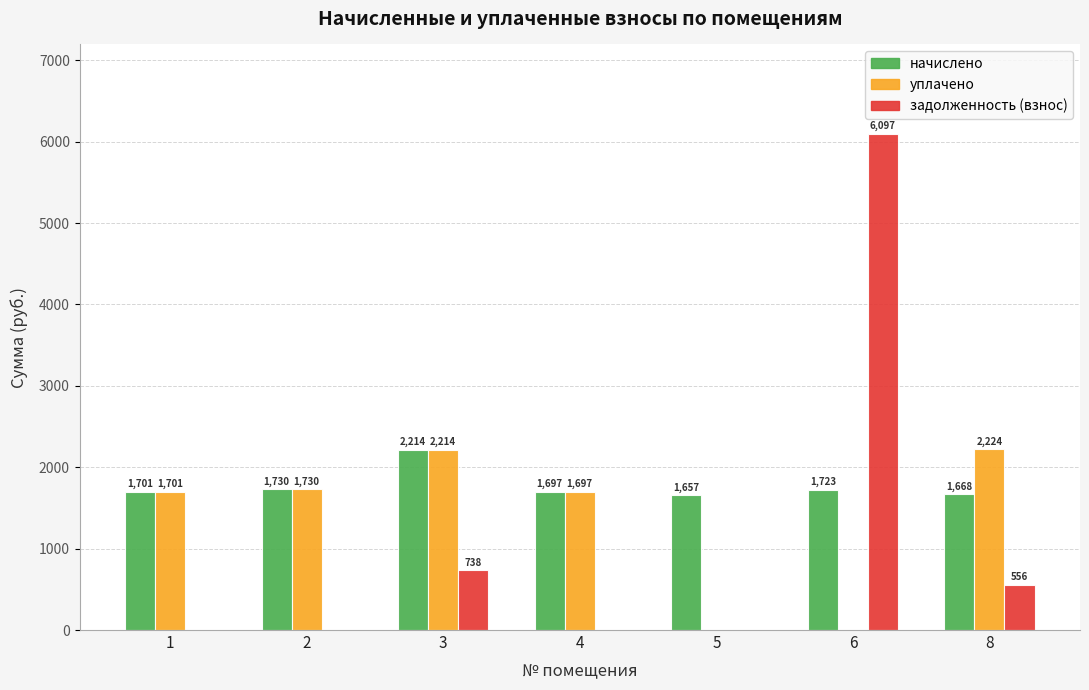

Which series changed the most between 6 and 8?

задолженность (взнос)